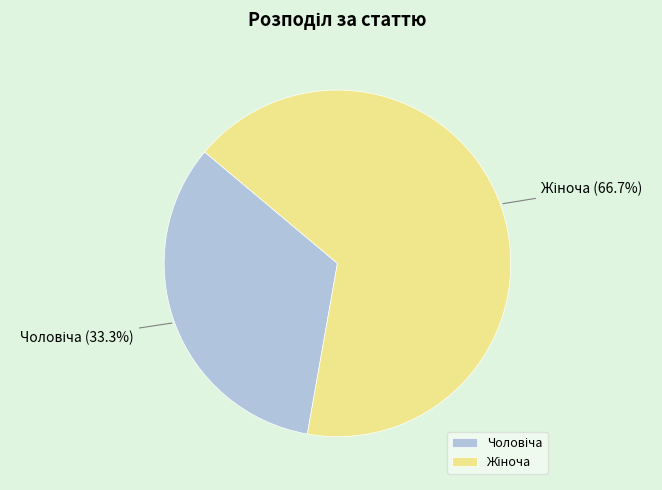

Count the number of slices in the pie.

2